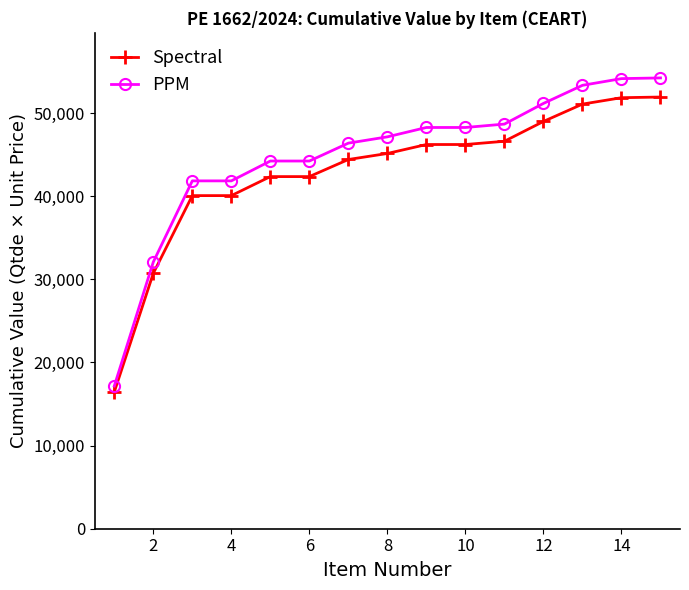

What is the value of the PPM point at the 3rd from the left?

41833.2